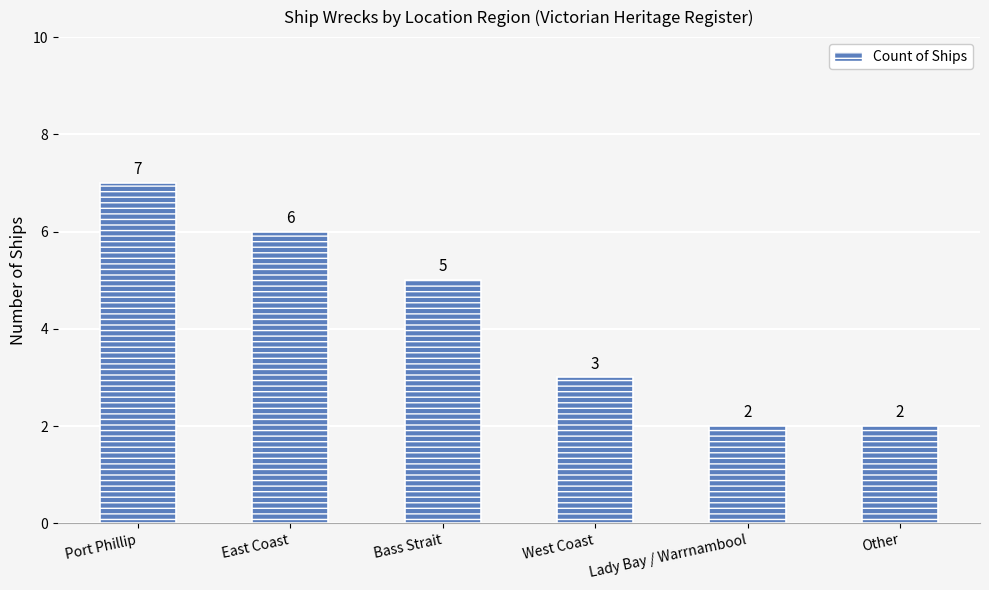

What is the label of the 2nd bar from the right?

Lady Bay / Warrnambool